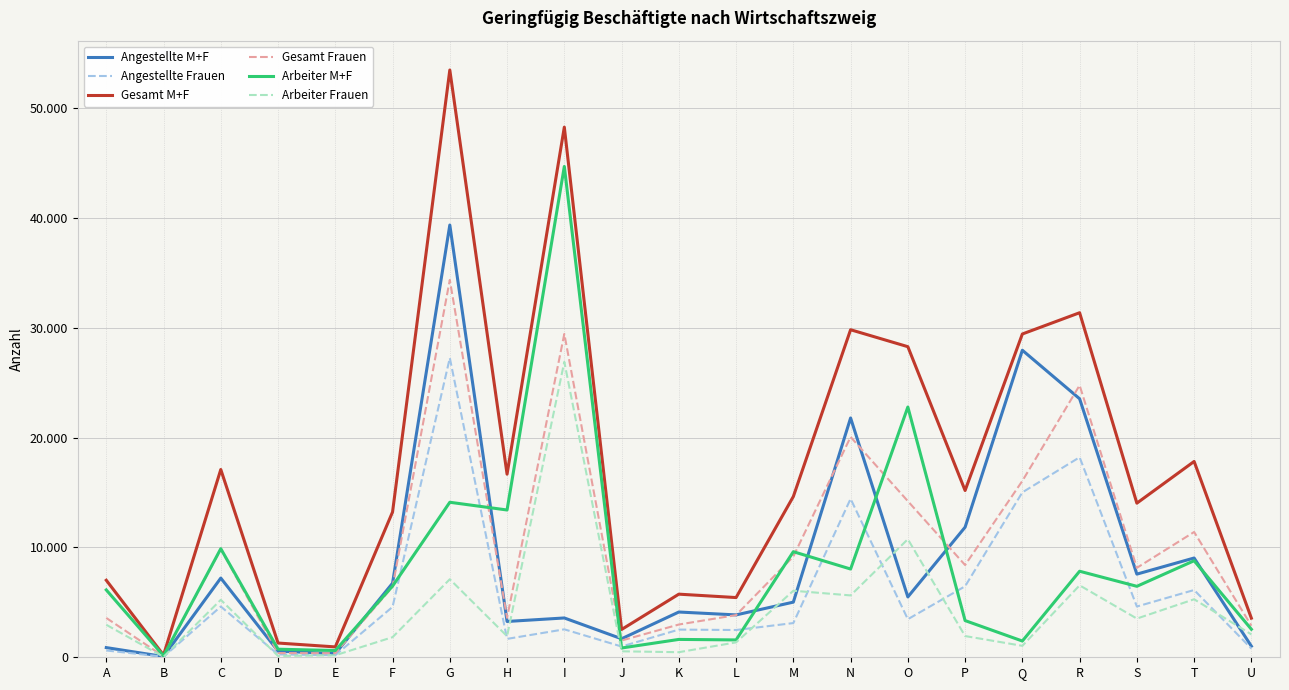

True or false: Arbeiter M+F and Gesamt M+F intersect in this chart.

False